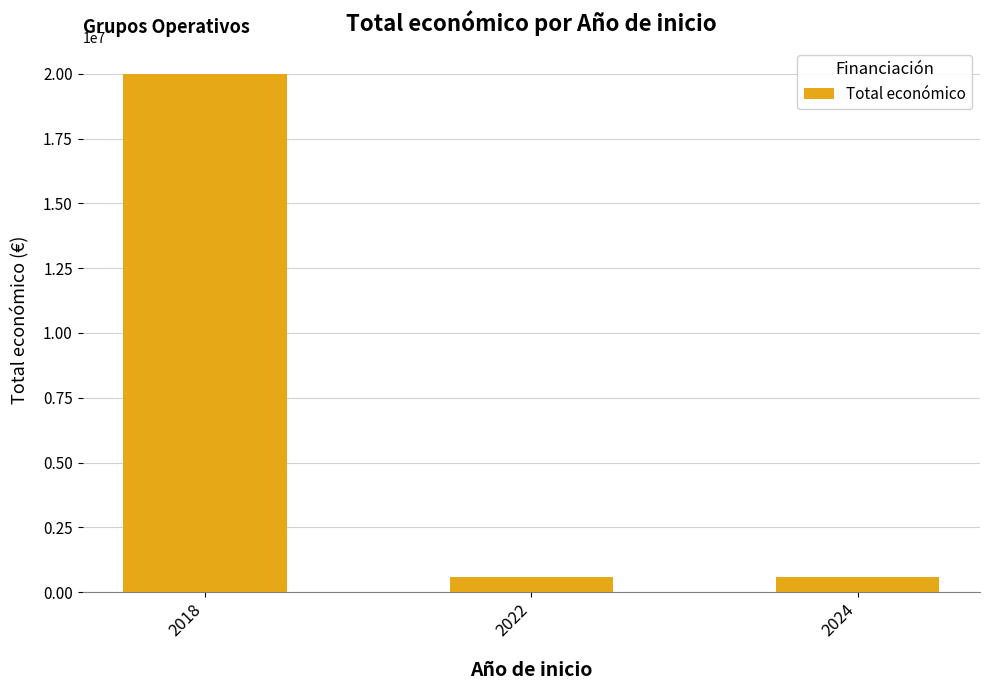

The value at 2022 is 593713. True or false?

True